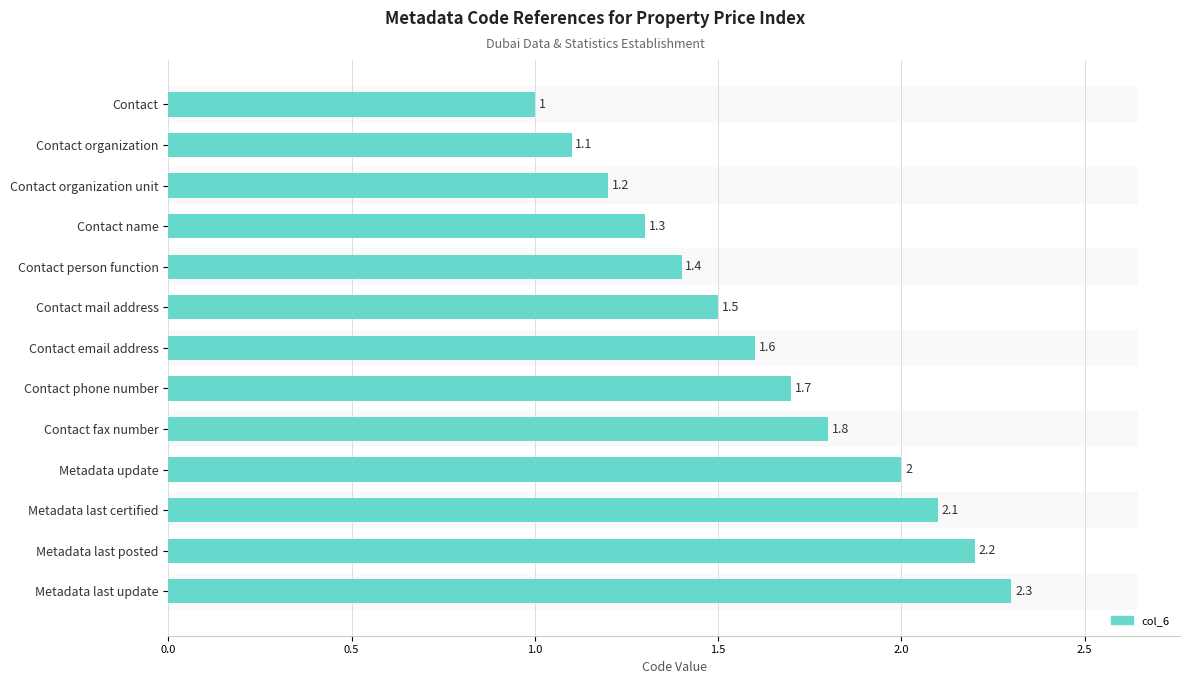

What is the smallest value displayed?

1.0